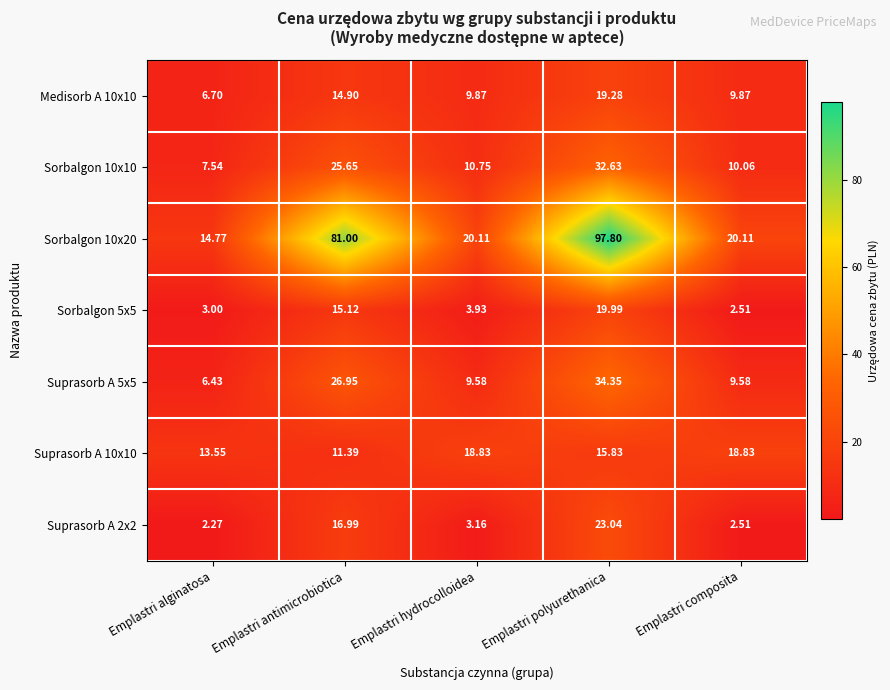

At which category is the sum across all series the highest?

Emplastri polyurethanica